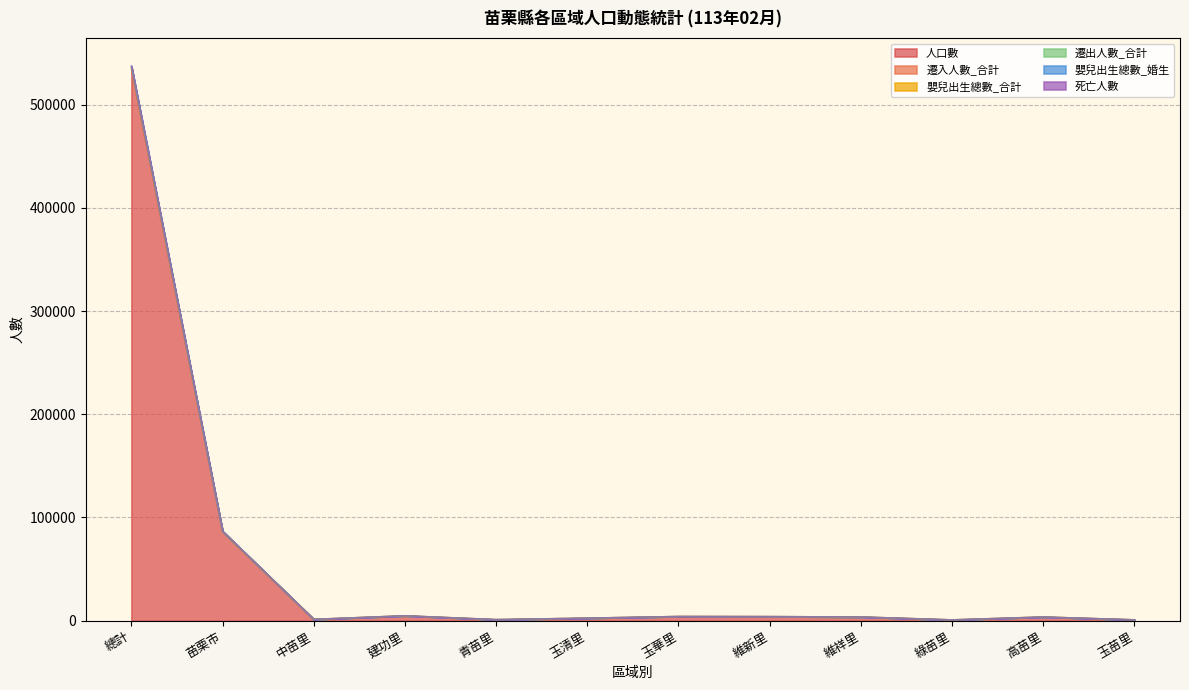

How many lines are shown in the chart?

6